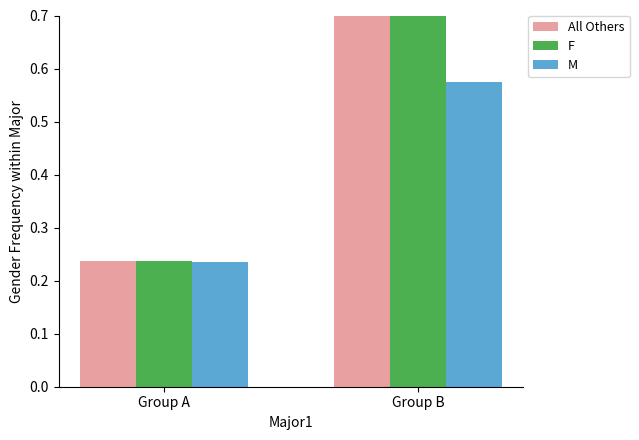

How many groups of bars are there?

2